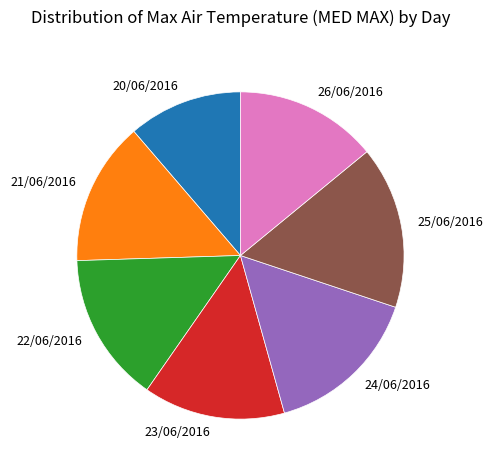

True or false: 22/06/2016 accounts for 24% of the total.

False